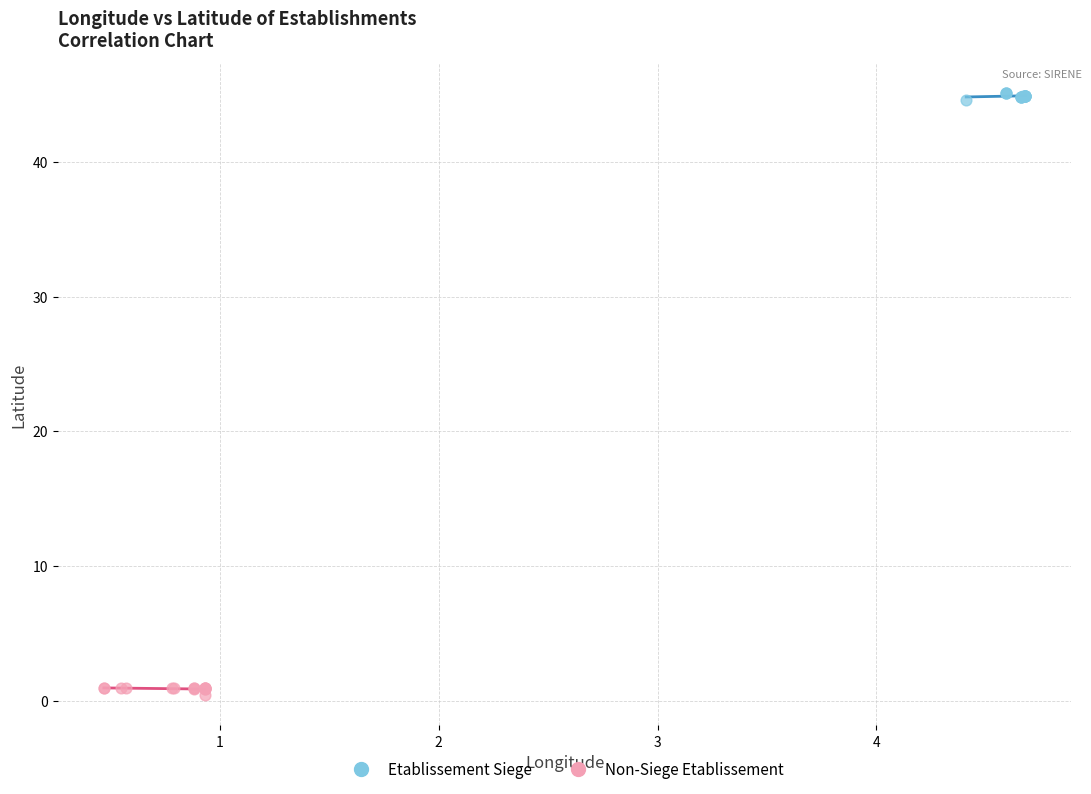

Which series contains the lowest Y value?

Non-Siege Etablissement